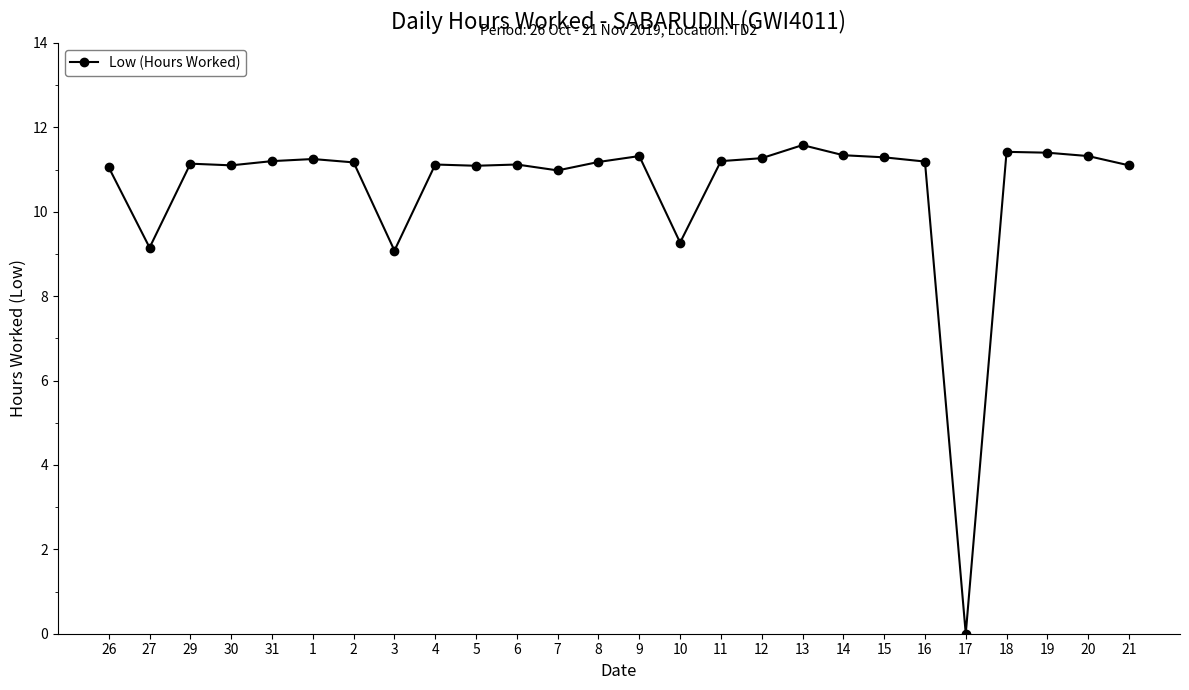

How many positive values are there?

25